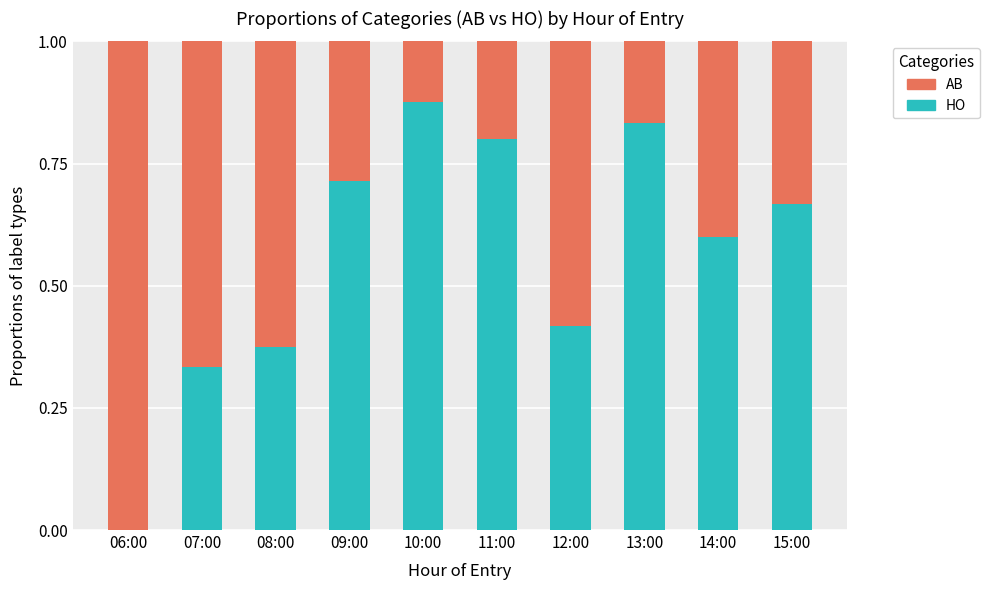

What is the total value across all series at 14:00?

1.0